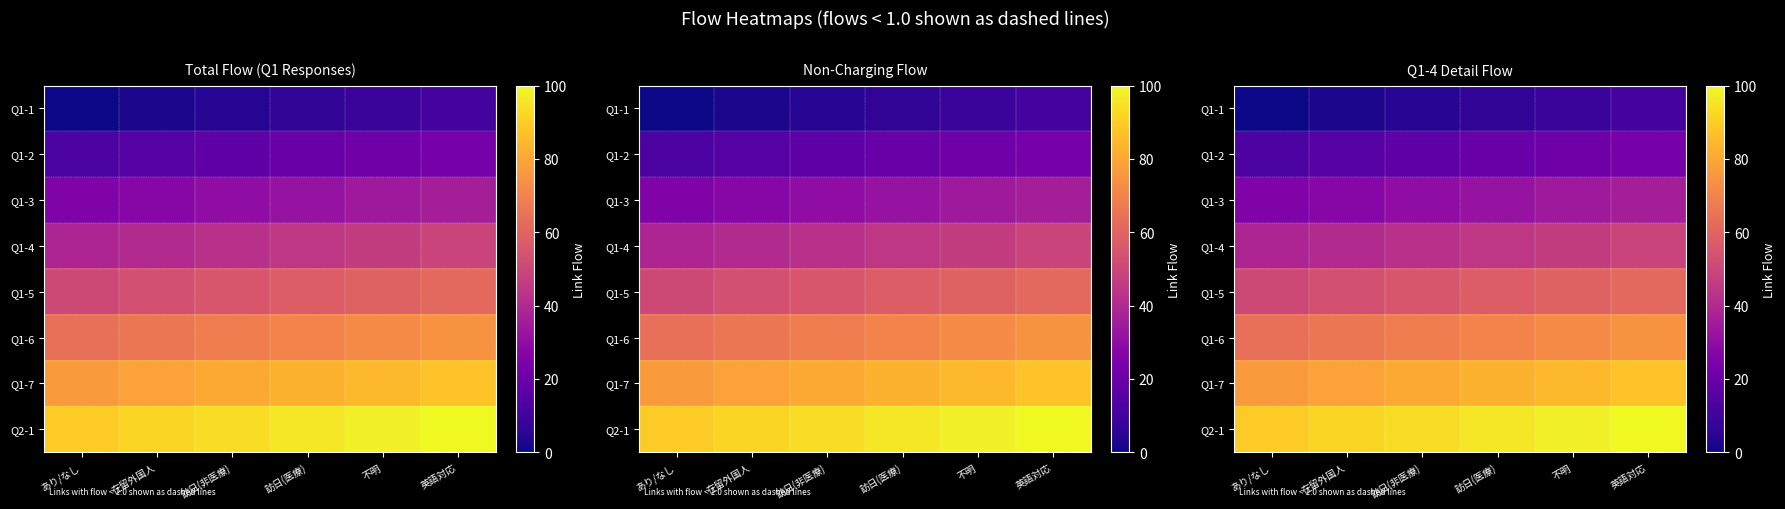

List the labels in order of Q1-2 value, largest first.

英語対応, 不明, 訪日(医療), 訪日(非医療), 在留外国人, あり/なし